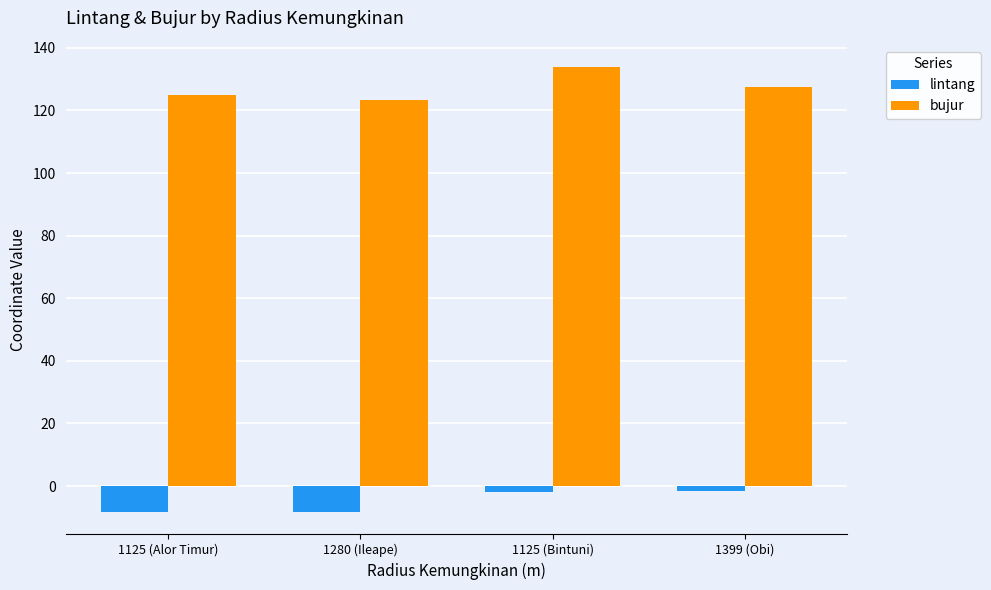

At how many categories does at least one series exceed 97?

4